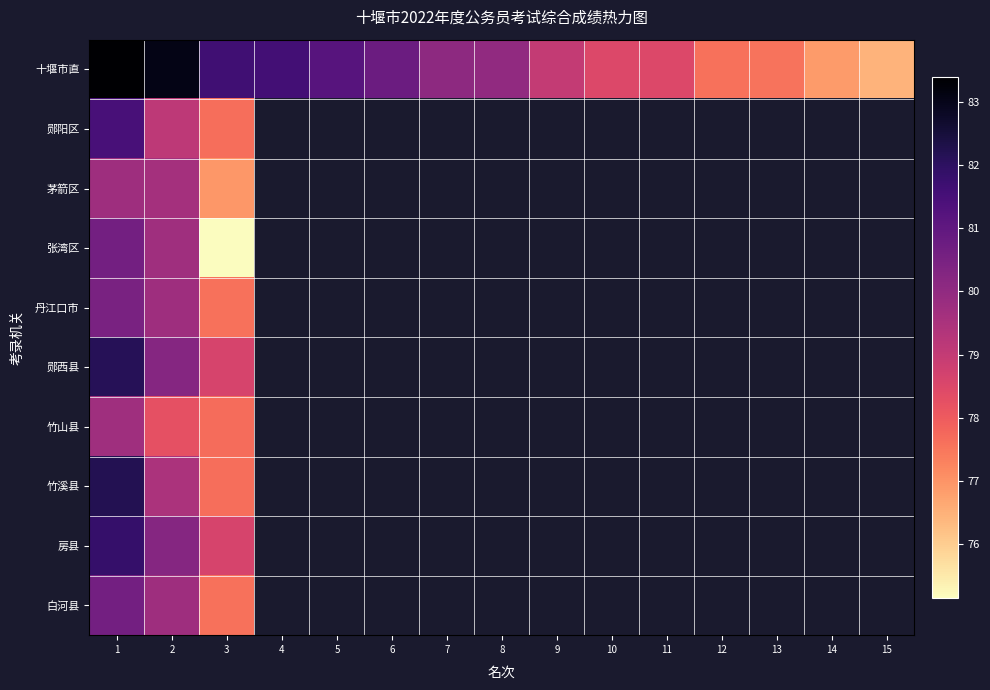

Which series has the widest spread of values?

十堰市直